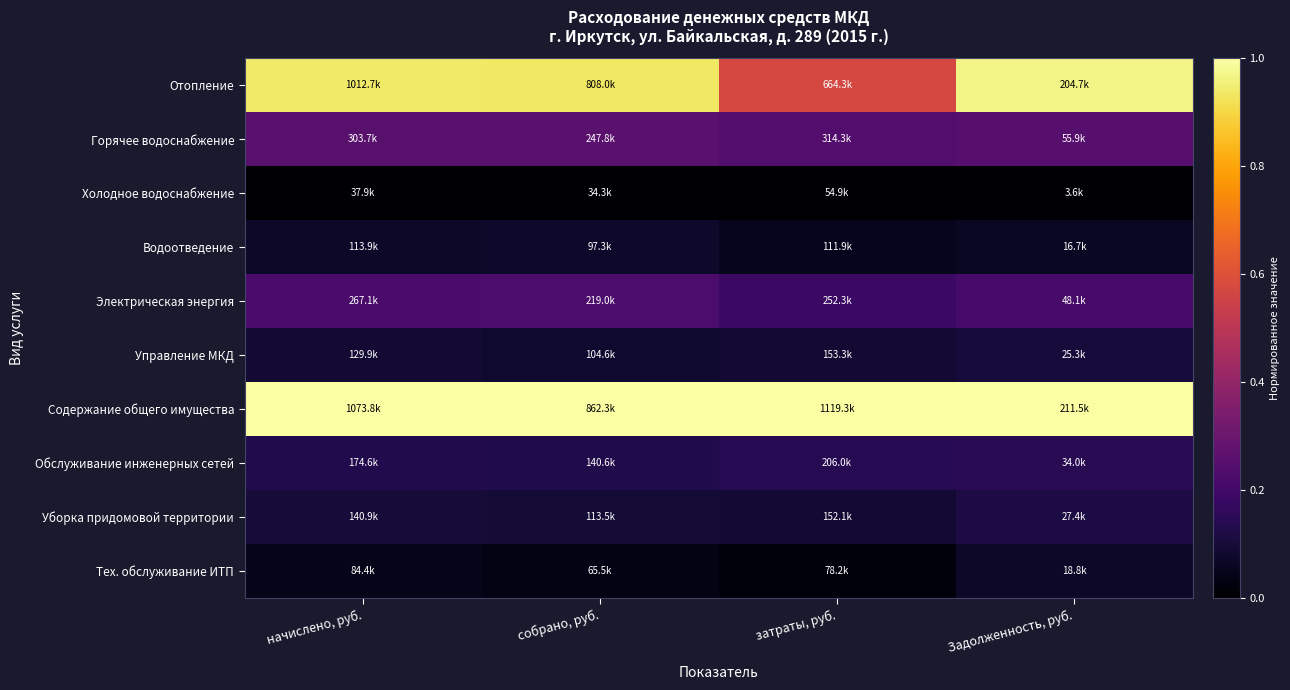

Reading left to right, transcribe all the data shown in this chart.

Отопление: начислено, руб.=0.9	собрано, руб.=0.9	затраты, руб.=0.6	Задолженность, руб.=1.0
Горячее водоснабжение: начислено, руб.=0.3	собрано, руб.=0.3	затраты, руб.=0.2	Задолженность, руб.=0.3
Холодное водоснабжение: начислено, руб.=0.0	собрано, руб.=0.0	затраты, руб.=0.0	Задолженность, руб.=0.0
Водоотведение: начислено, руб.=0.1	собрано, руб.=0.1	затраты, руб.=0.1	Задолженность, руб.=0.1
Электрическая энергия: начислено, руб.=0.2	собрано, руб.=0.2	затраты, руб.=0.2	Задолженность, руб.=0.2
Управление МКД: начислено, руб.=0.1	собрано, руб.=0.1	затраты, руб.=0.1	Задолженность, руб.=0.1
Содержание общего имущества: начислено, руб.=1.0	собрано, руб.=1.0	затраты, руб.=1.0	Задолженность, руб.=1.0
Обслуживание инженерных сетей: начислено, руб.=0.1	собрано, руб.=0.1	затраты, руб.=0.1	Задолженность, руб.=0.1
Уборка придомовой территории: начислено, руб.=0.1	собрано, руб.=0.1	затраты, руб.=0.1	Задолженность, руб.=0.1
Тех. обслуживание ИТП: начислено, руб.=0.0	собрано, руб.=0.0	затраты, руб.=0.0	Задолженность, руб.=0.1